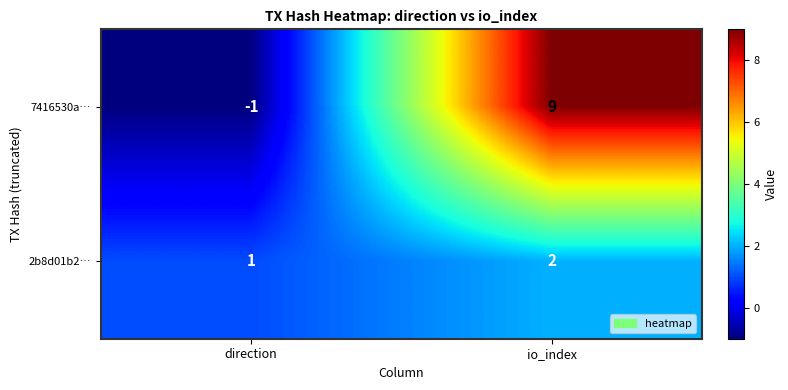

Reading right to left, transcribe all the data shown in this chart.

7416530a…: 9	-1
2b8d01b2…: 2	1